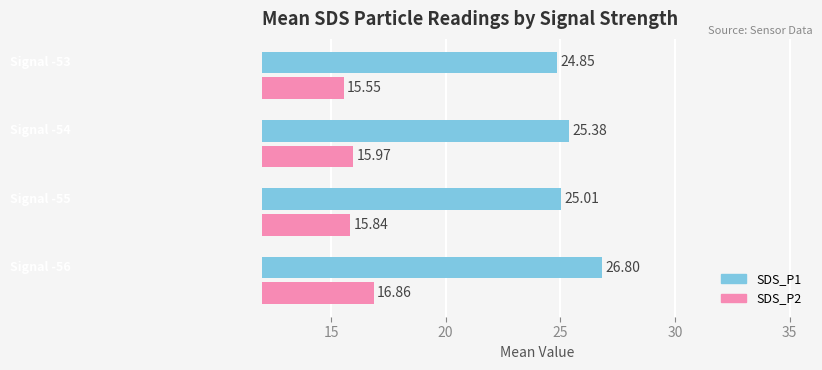

What is the difference between the maximum and second lowest values in the SDS_P2 series?

1.0